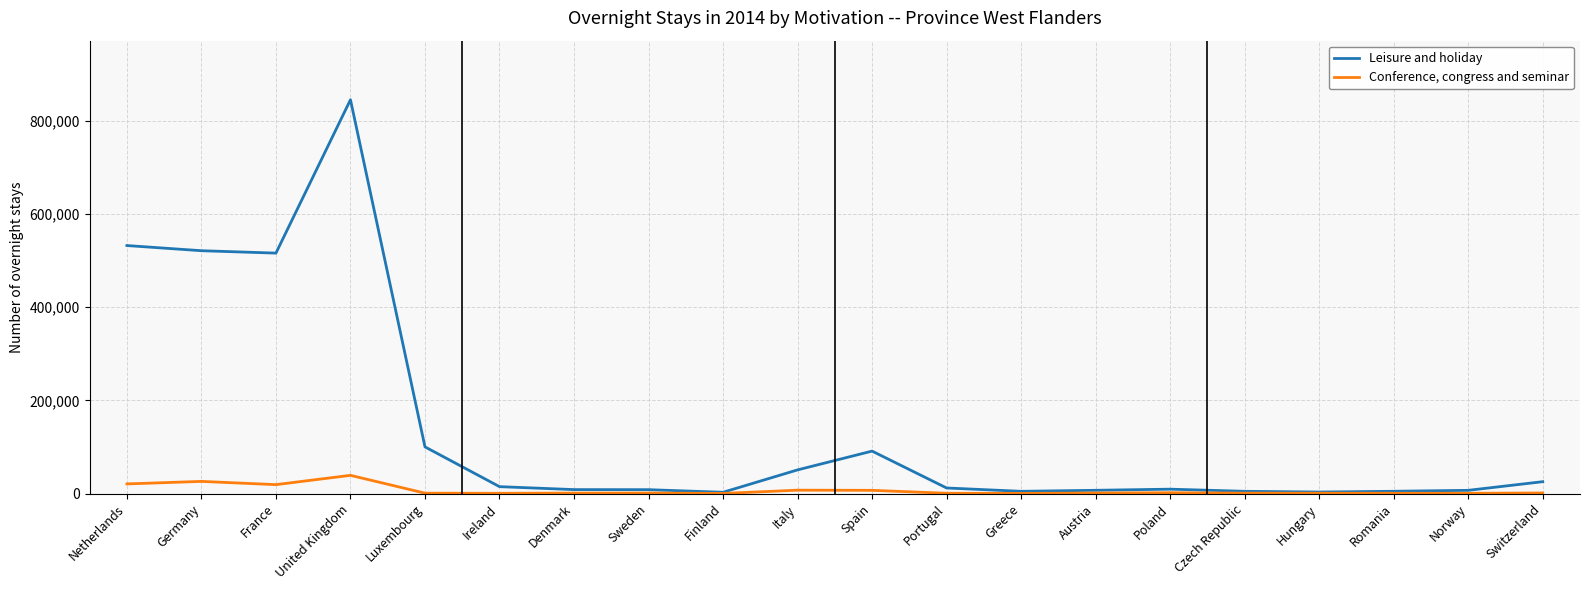

At Italy, list the series in order from smallest to largest.

Conference, congress and seminar, Leisure and holiday